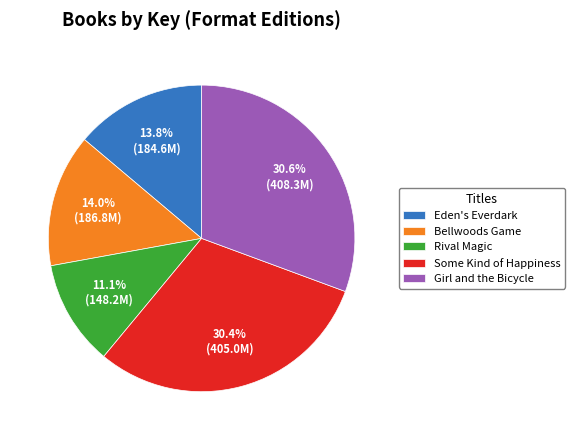

What is the total percentage of Bellwoods Game and Some Kind of Happiness?

44.4%